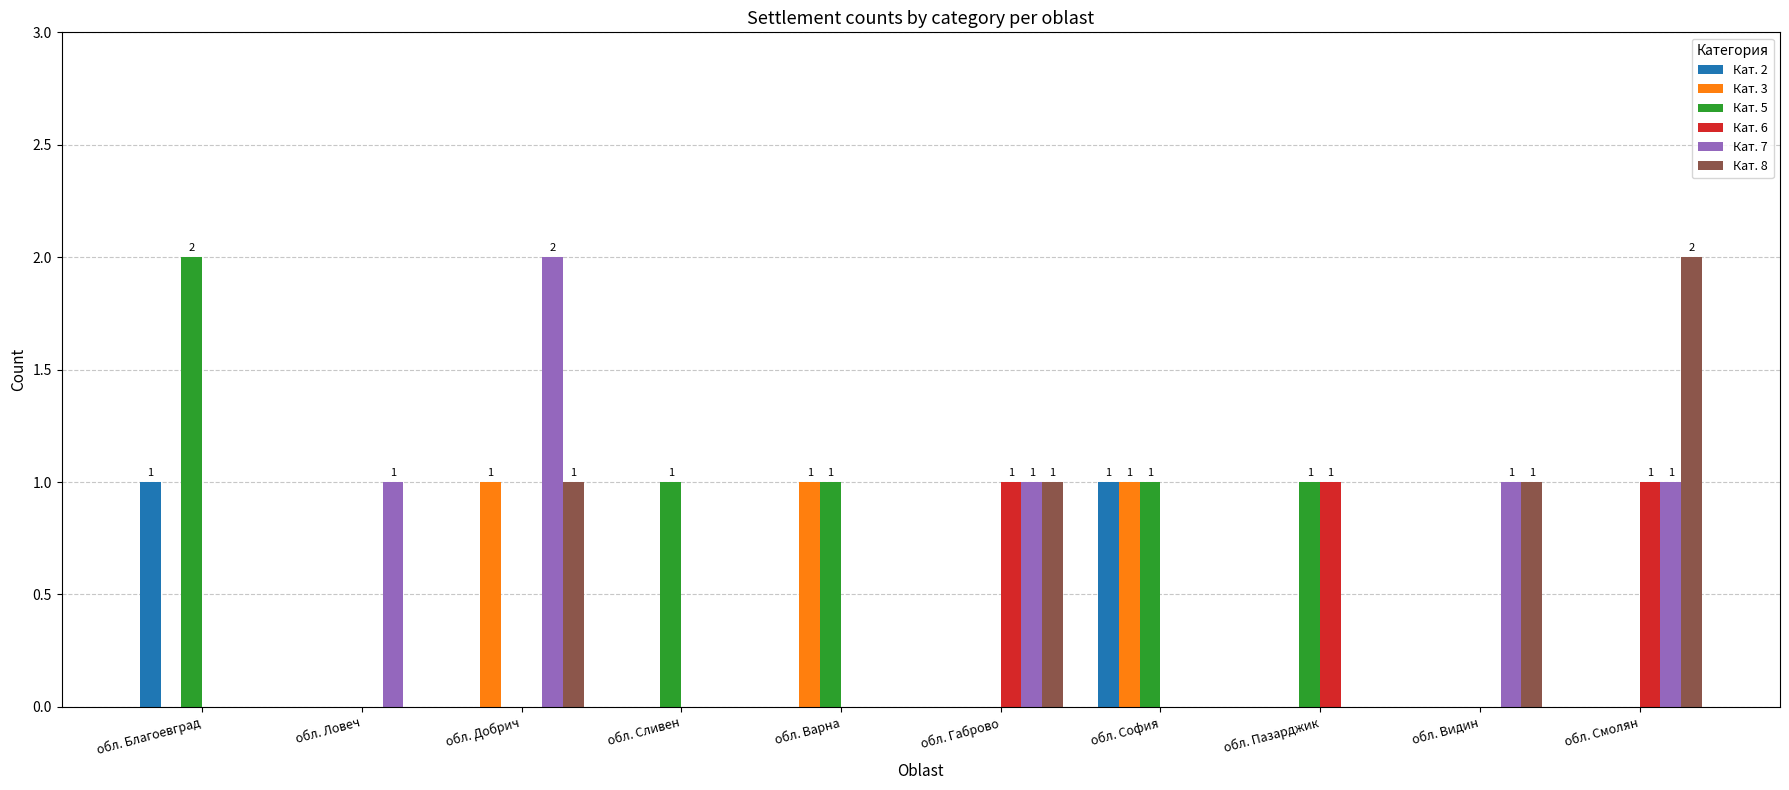

Between обл. Ловеч and обл. Смолян, which series saw the biggest shift?

Кат. 8